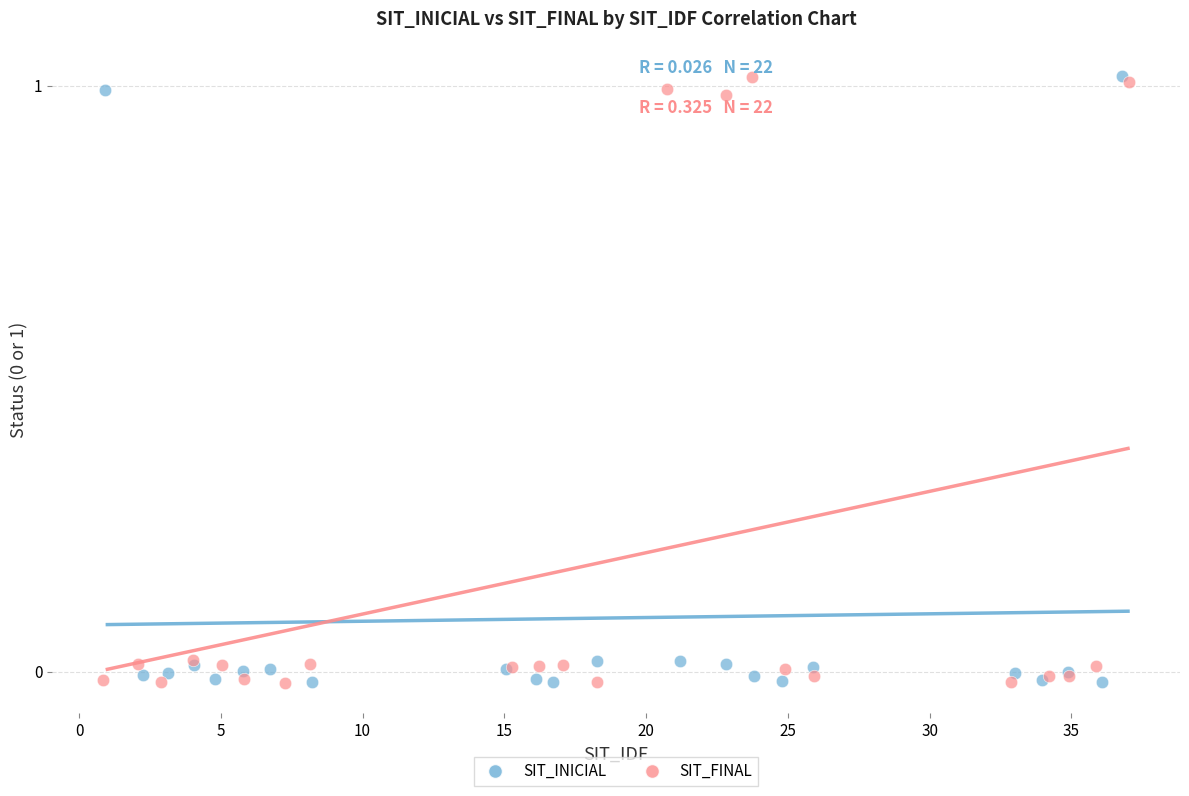

What are all the series names shown in the legend?

SIT_INICIAL, SIT_FINAL